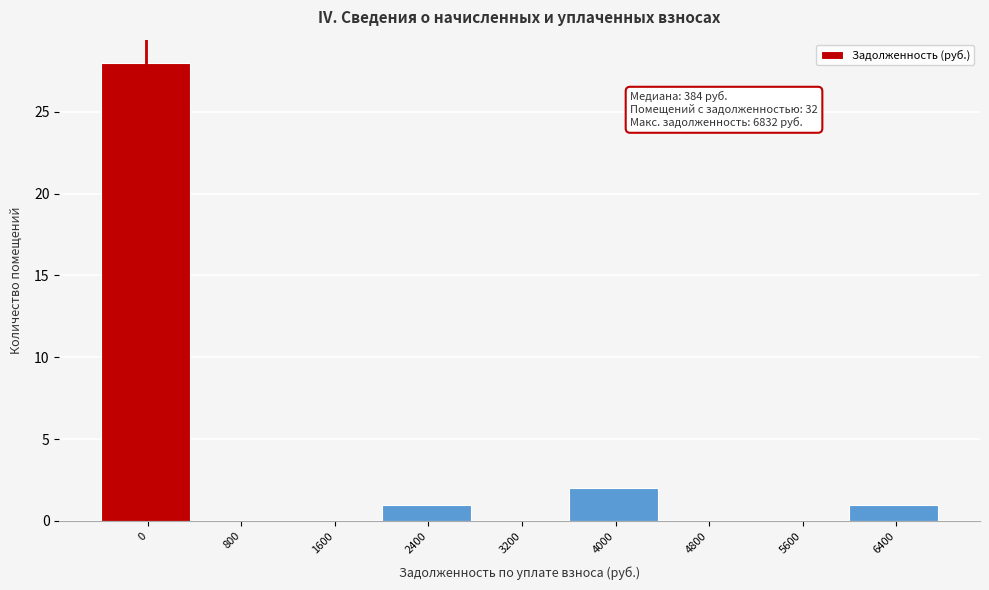

Reading left to right, list all the values displayed in this chart.

0=28	800=0	1600=0	2400=1	3200=0	4000=2	4800=0	5600=0	6400=1